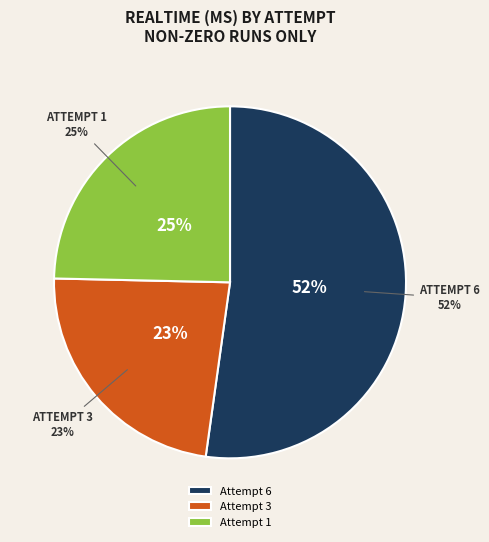

Approximately how many times larger is the value at Attempt 1 compared to Attempt 3?

1.1